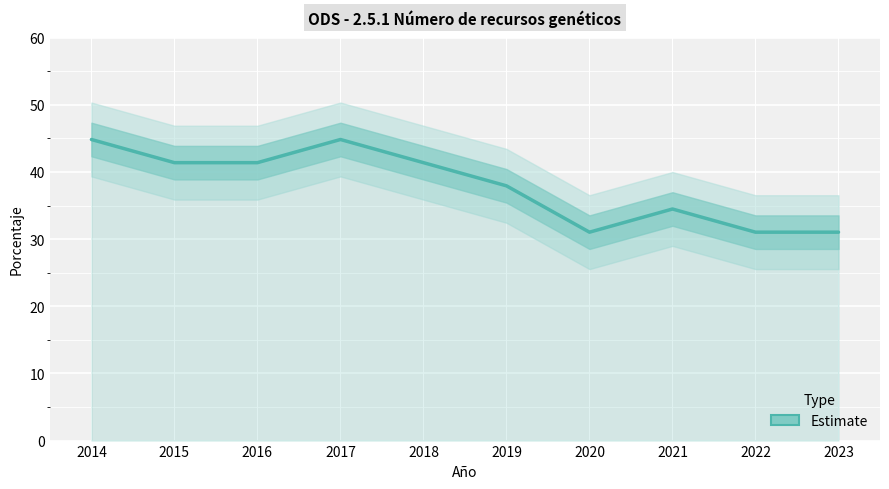

Reading left to right, what are all the values shown in this chart?

2014=44.8	2015=41.4	2016=41.4	2017=44.8	2018=41.4	2019=37.9	2020=31.0	2021=34.5	2022=31.0	2023=31.0